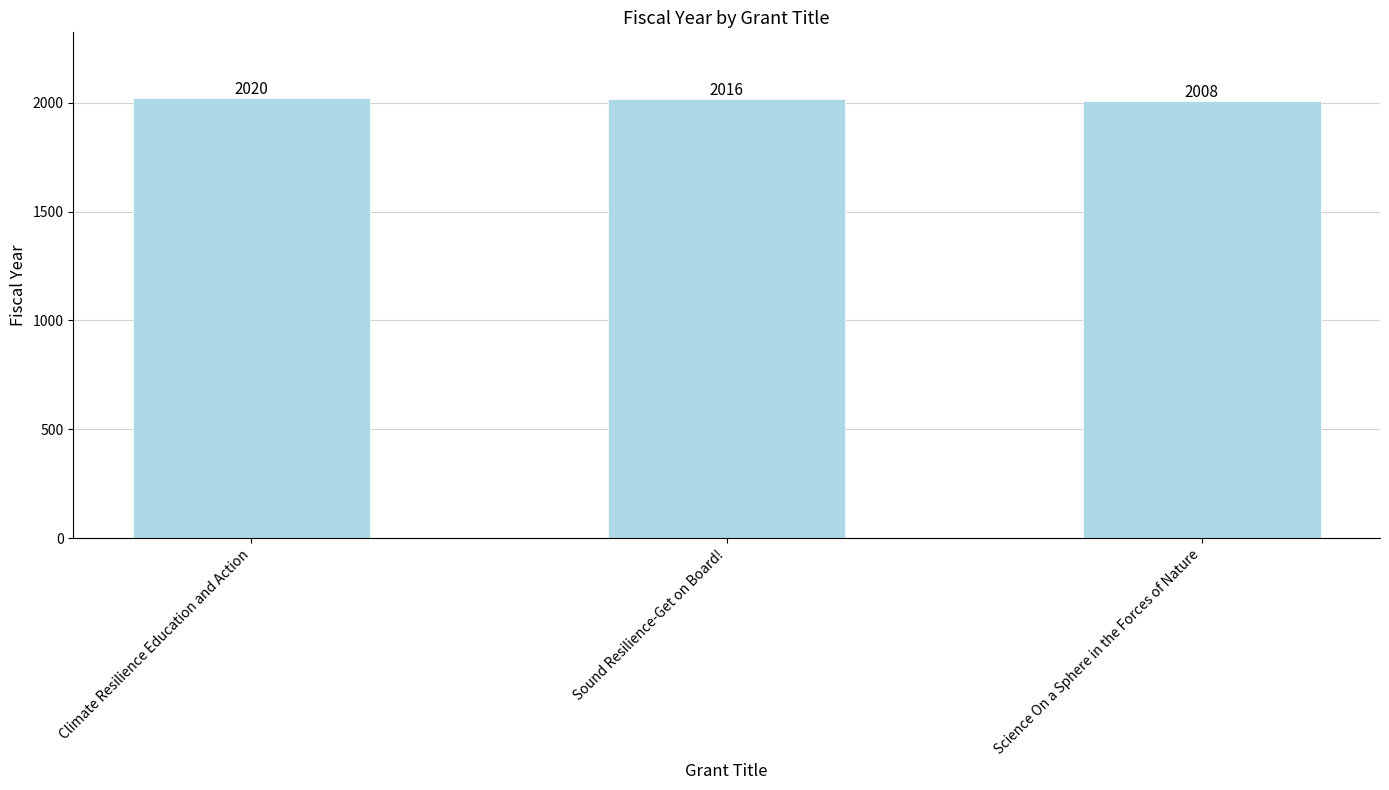

What is the smallest value displayed?

2008